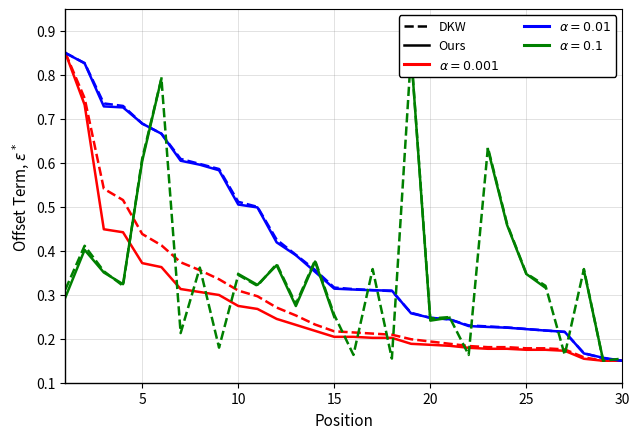

True or false: Global Score (DKW) has a value of 0.3 at 26.

False